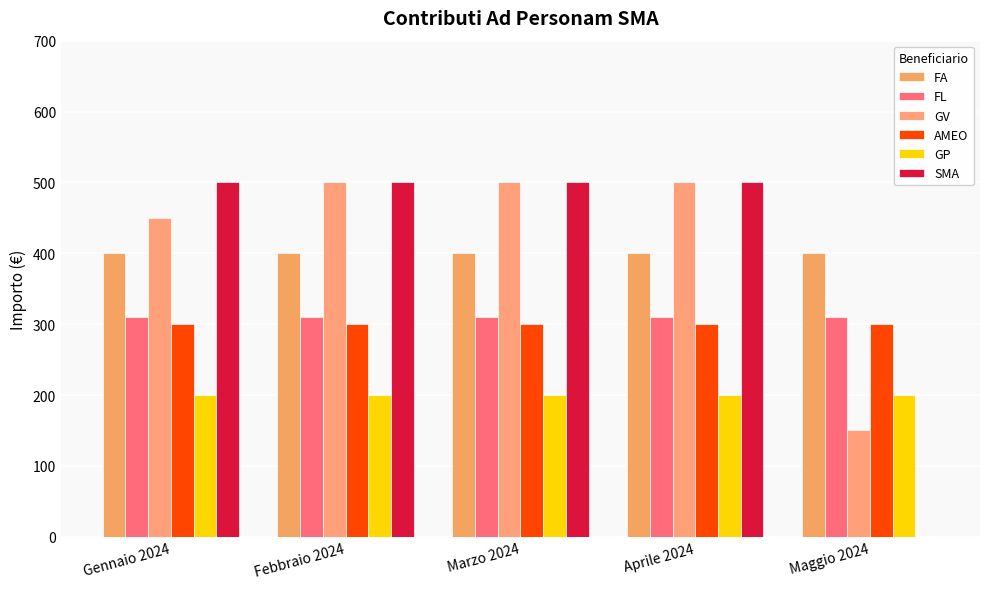

Which label corresponds to the smallest value in the chart?

Maggio 2024